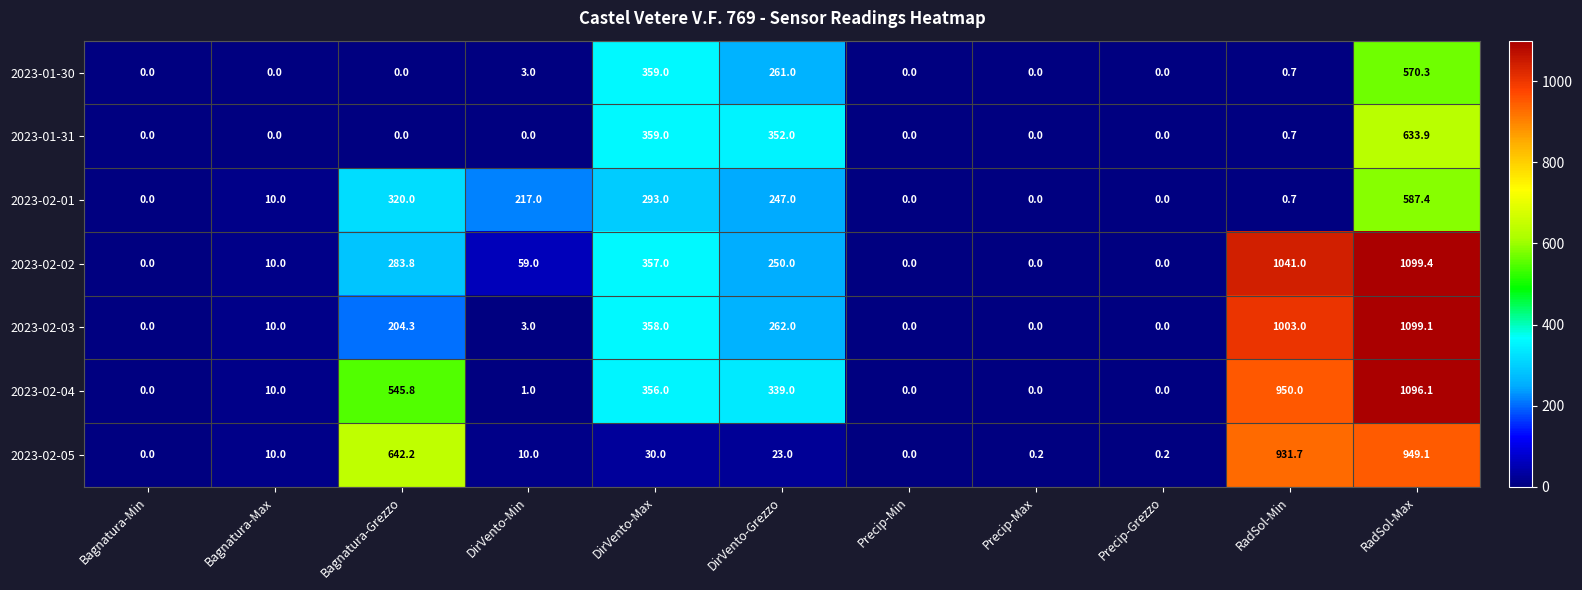

How many distinct data groups are displayed?

7